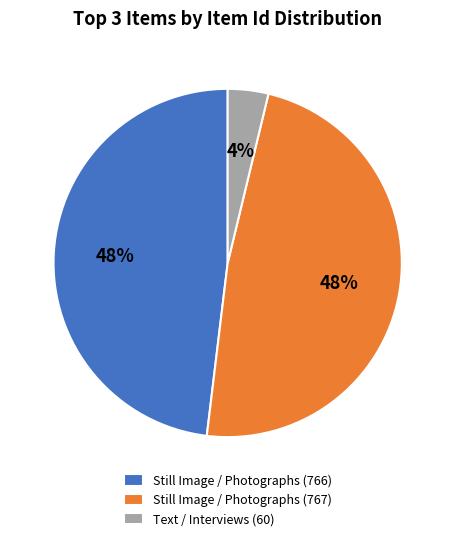

To the nearest percent, what portion does Still Image / Photographs (766) represent?

48%